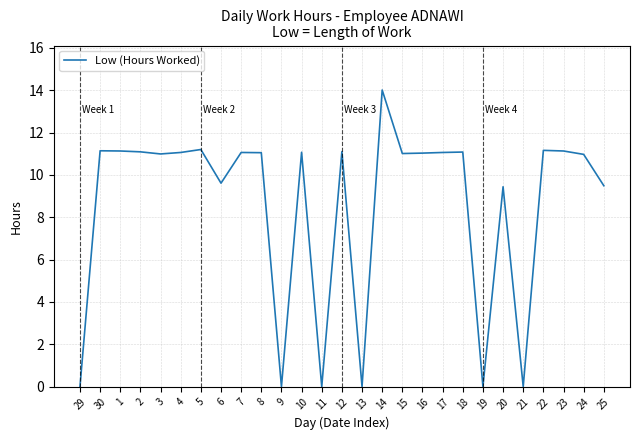

Which category has the highest value across all series?

14